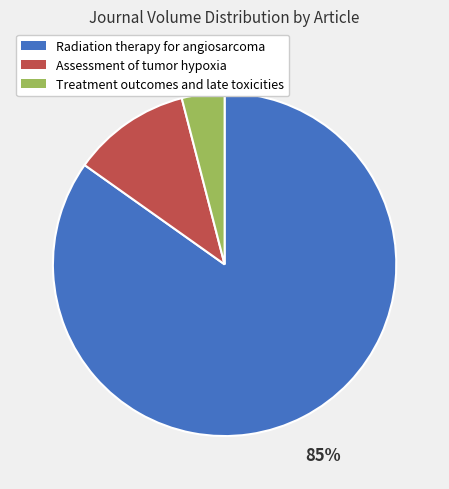

Is the sum of Assessment of tumor hypoxia and Treatment outcomes and late toxicities greater than half?

No